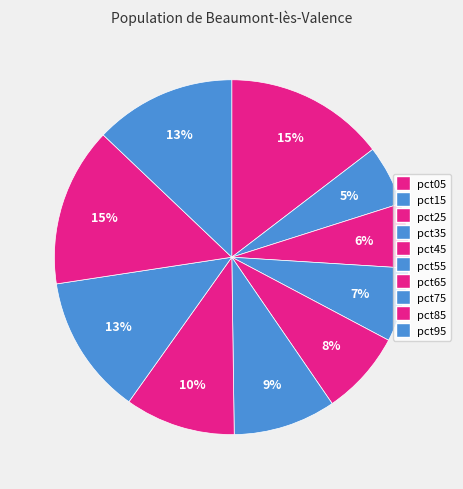

To the nearest percent, what portion does pct55 represent?

9%